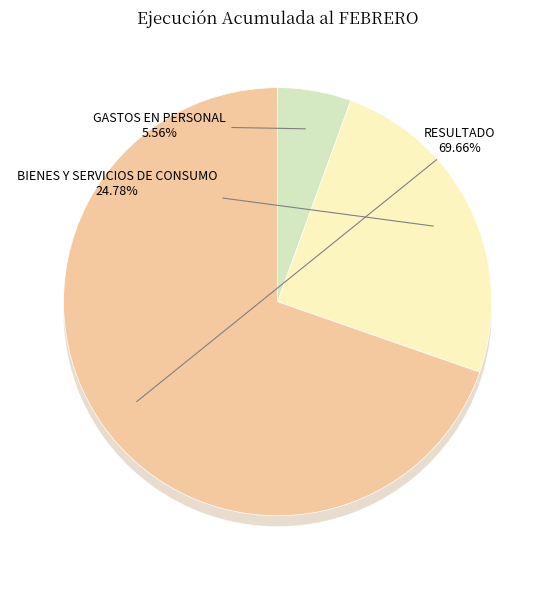

Which slice is the largest?

RESULTADO